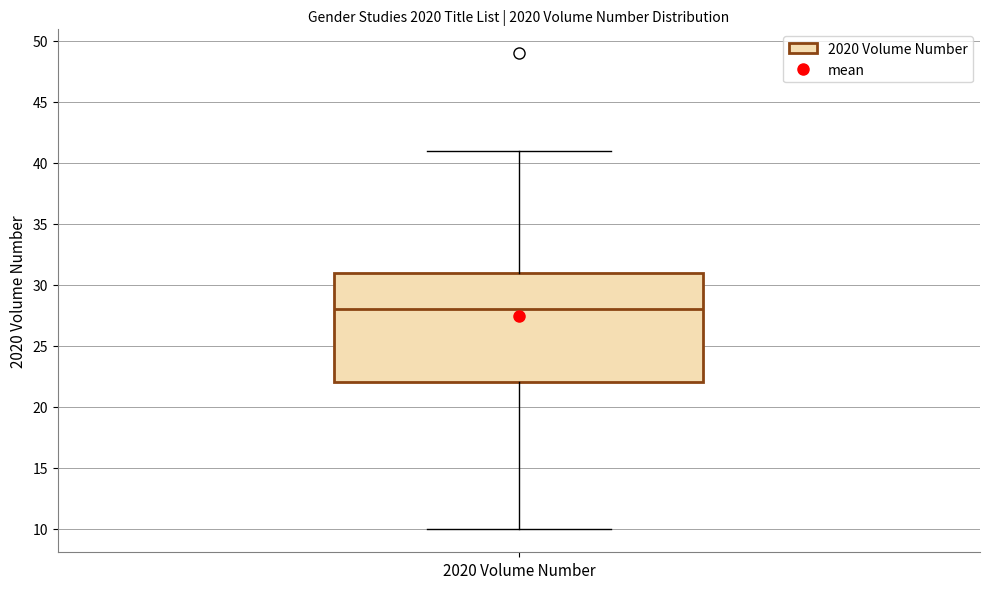

Read this box plot against the y-axis: the position of the median line, the range covered by the box, and the ends of both whiskers. The values are not printed on the chart, so give them approximately, as read against the axis.

median 28, box 22 to 31, whiskers 10 to 41